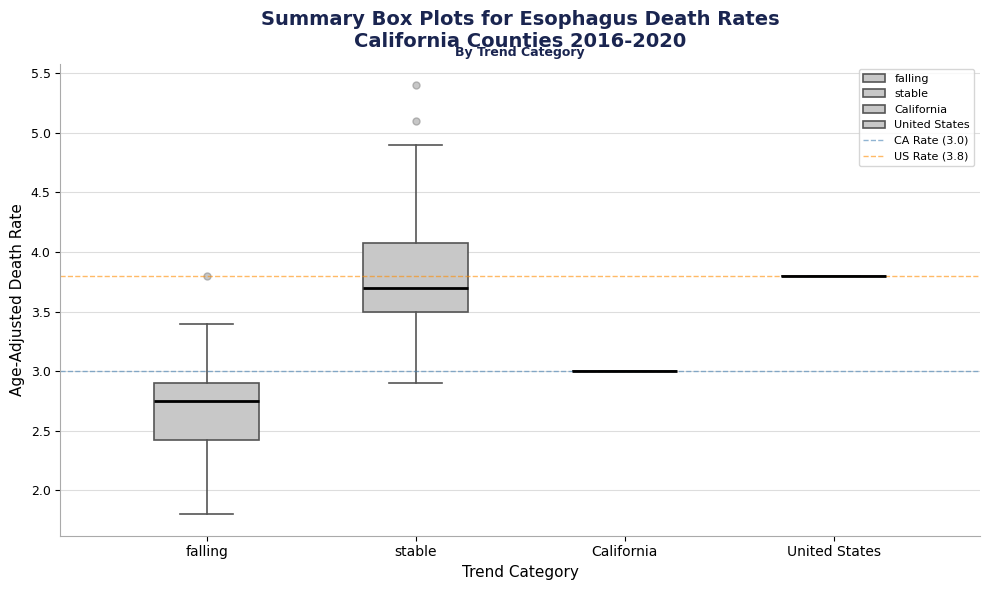

Where does the lower whisker of the box for falling end on the y-axis? The values are not printed on the chart, so give them approximately, as read against the axis.

1.80